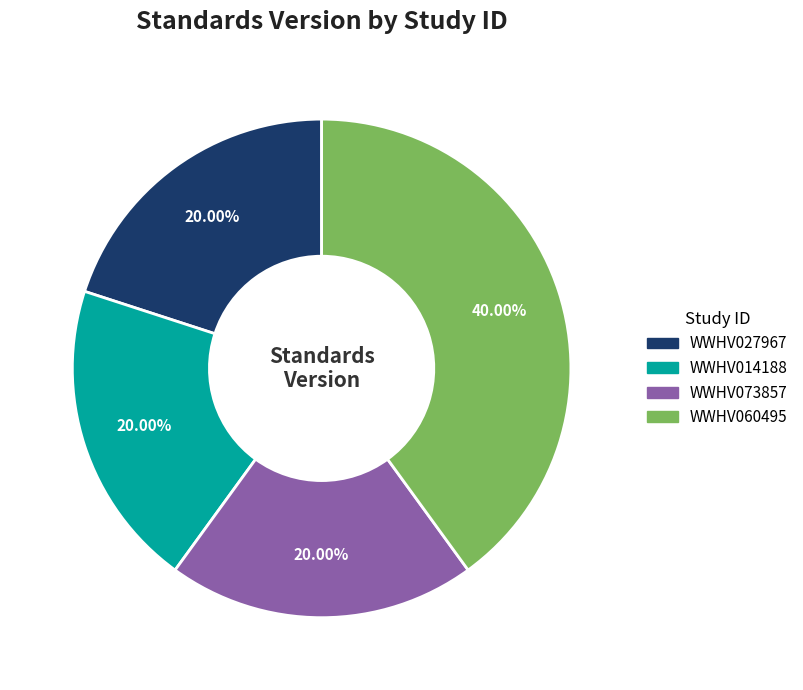

How many slices are in this pie chart?

4